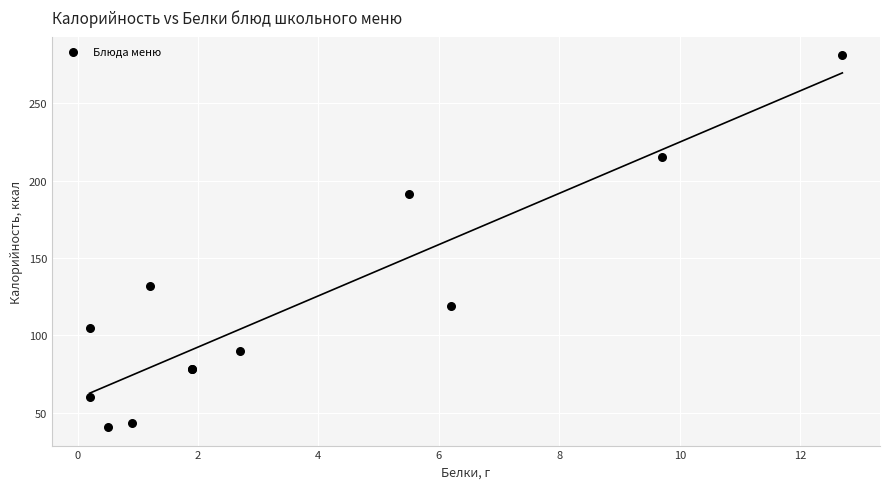

What Y value in the scatter plot is closest to 160?

132.0